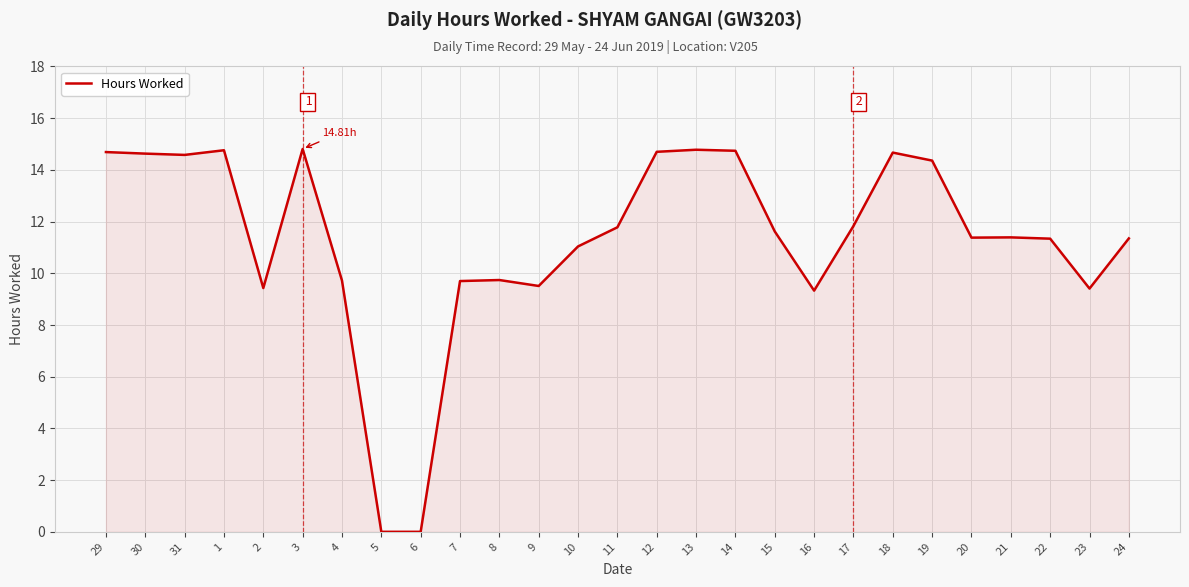

Approximately how many times larger is the value at 21 compared to 15?

1.0